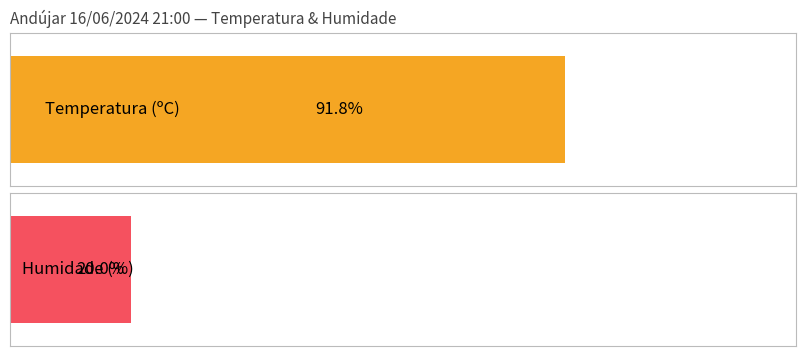

Is it true that Humidade (%) equals 20.0 at 21:00?

True